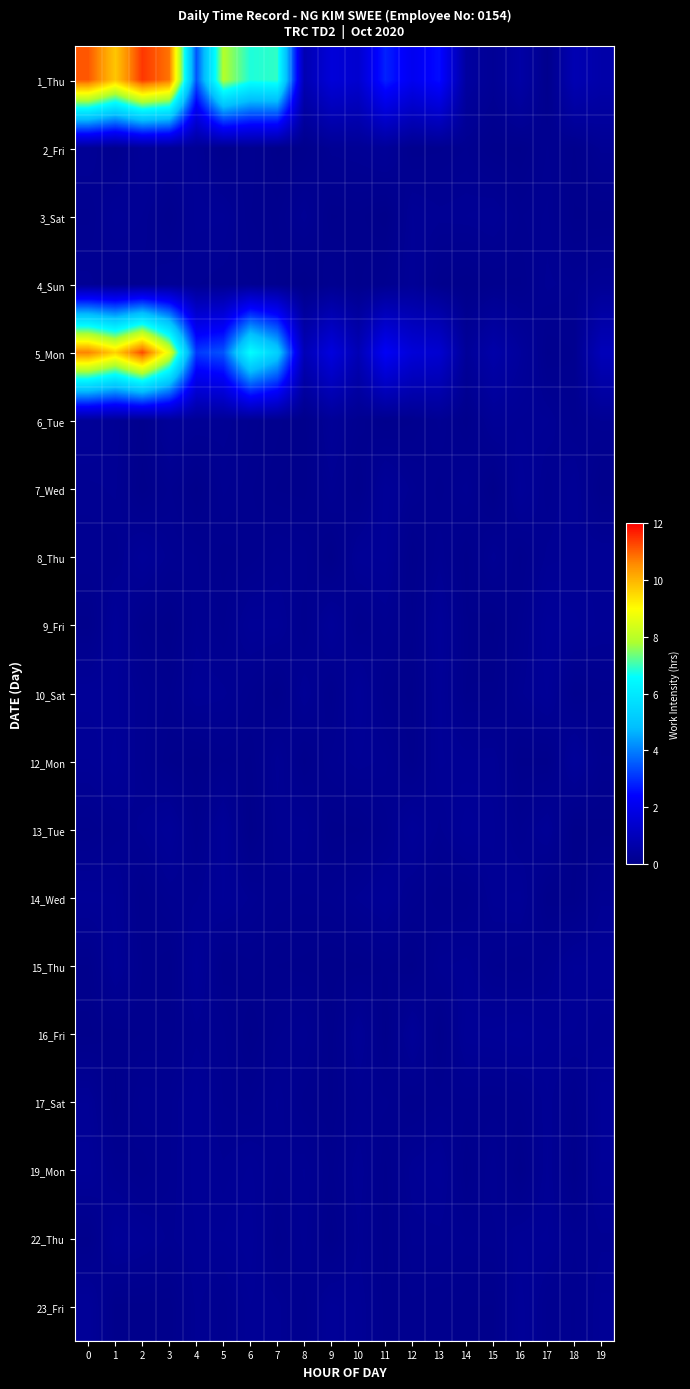

What is the difference between the highest and lowest values at 17?

0.3